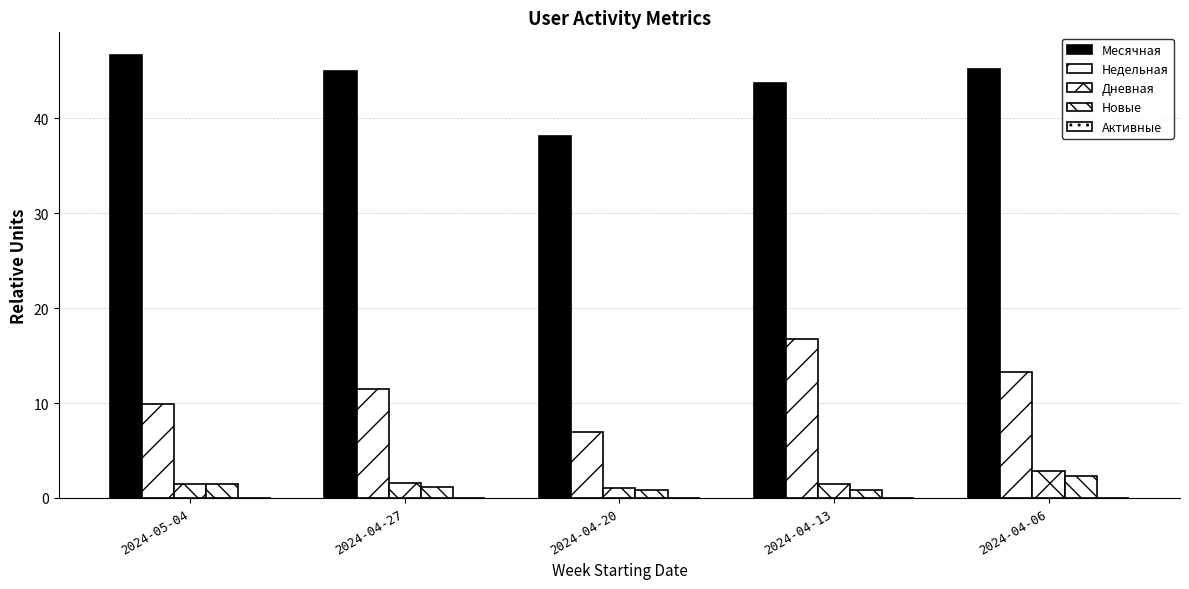

Which series has the largest range (max minus min)?

Недельная